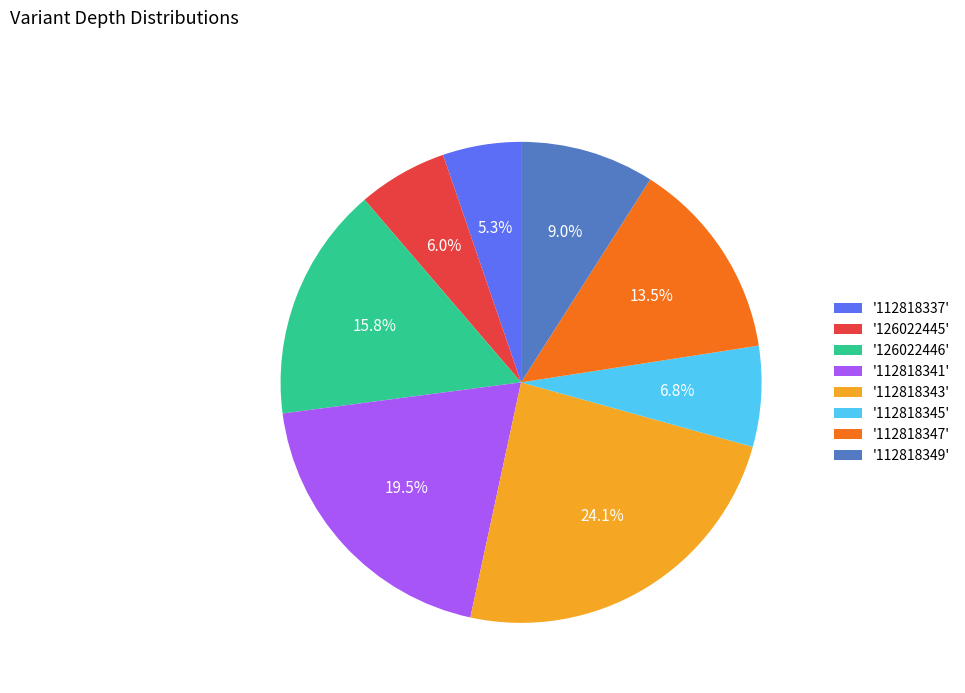

How many segments does this pie chart have?

8